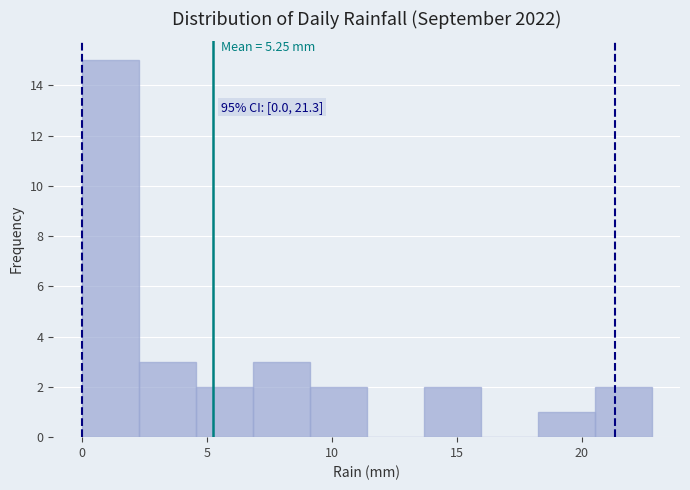

Over which range of the x-axis is the bar tallest?

0.0 to 2.5